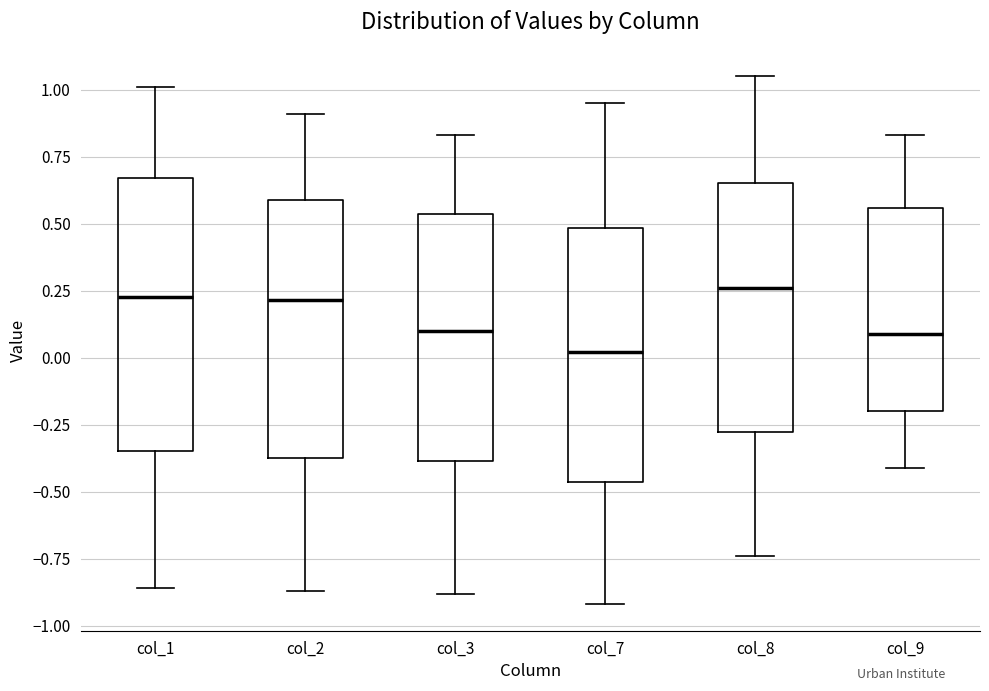

Reading left to right, read every box against the y-axis: the position of its median line, the range the box covers, and the ends of its whiskers. The values are not printed on the chart, so give them approximately, as read against the axis.

col_1: median 0.25, box -0.35 to 0.65, whiskers -0.85 to 1.00
col_2: median 0.20, box -0.35 to 0.60, whiskers -0.85 to 0.90
col_3: median 0.10, box -0.40 to 0.55, whiskers -0.90 to 0.85
col_7: median 0.00, box -0.45 to 0.50, whiskers -0.90 to 0.95
col_8: median 0.25, box -0.30 to 0.65, whiskers -0.75 to 1.05
col_9: median 0.10, box -0.20 to 0.55, whiskers -0.40 to 0.85